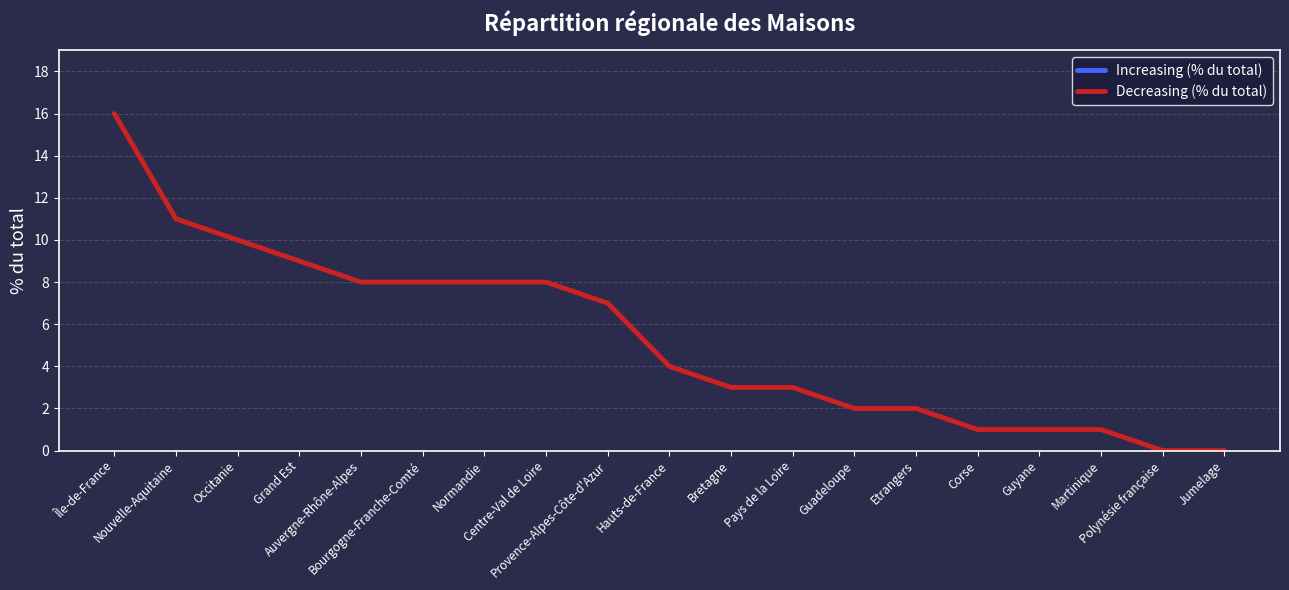

What is the difference between the values at Bretagne and Île-de-France?

13